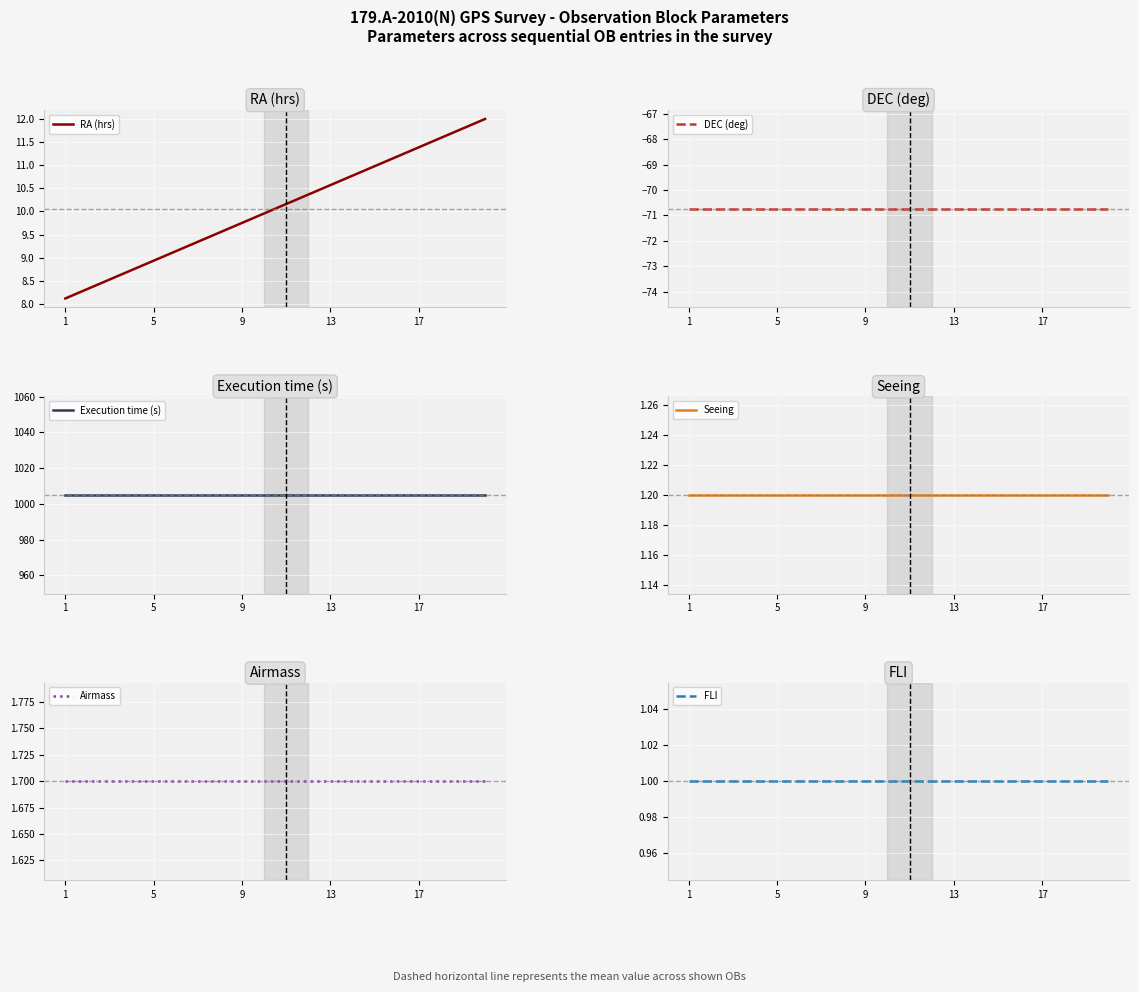

The RA (hrs) series shows 12.4 at 1. True or false?

False